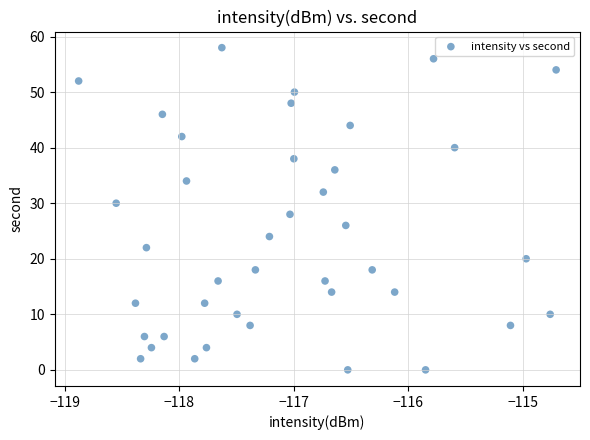

What is the range of Y values (max minus min)?

58